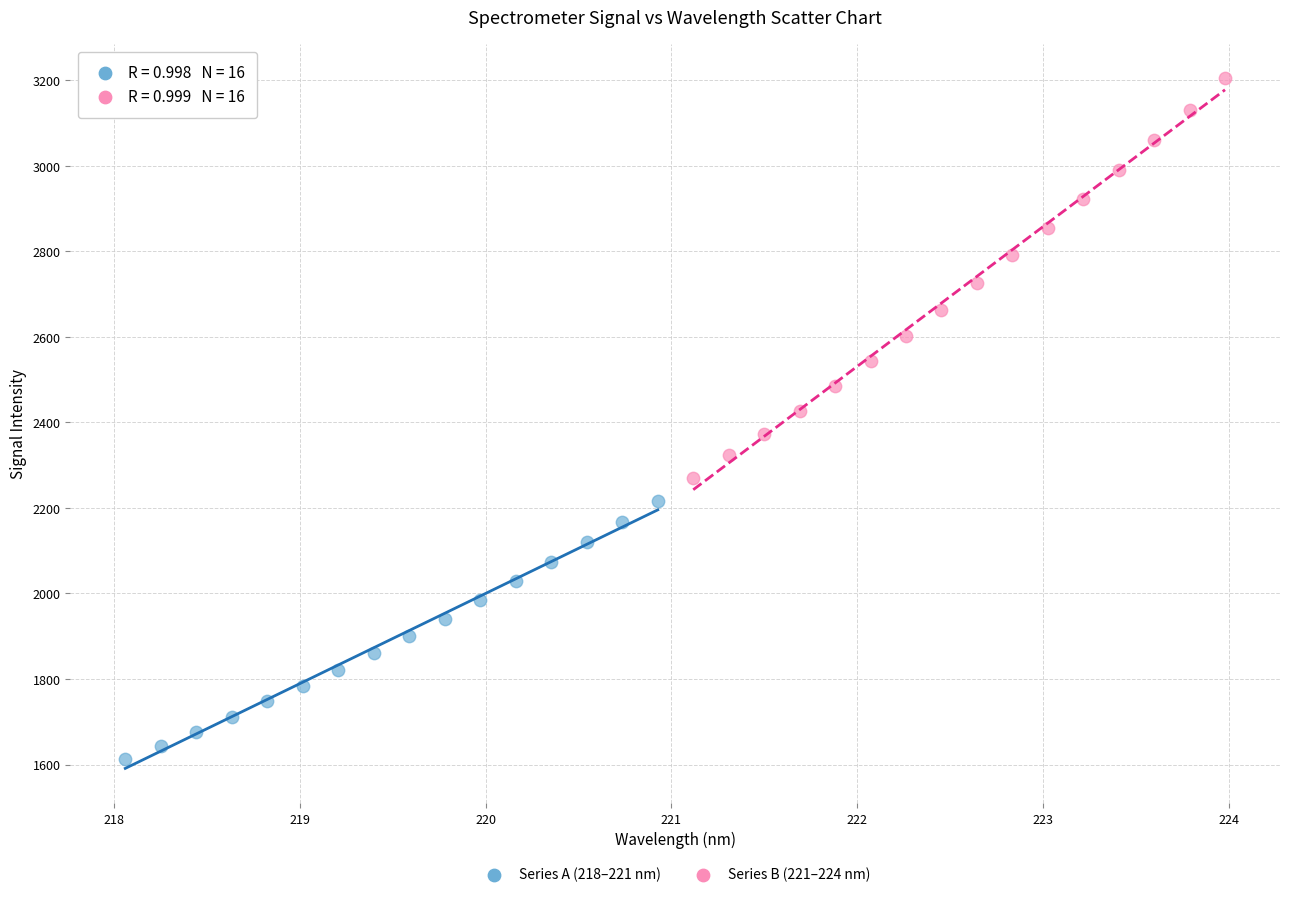

Which series reaches the minimum Y coordinate?

Series A (218–221 nm)